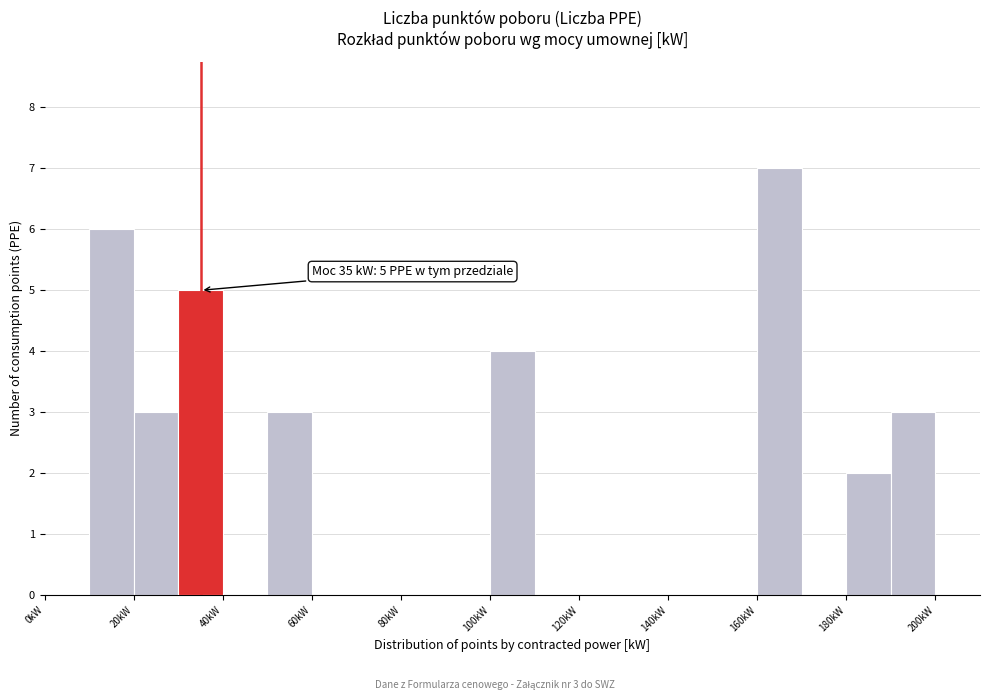

Over which range of the x-axis is the bar tallest?

160 to 170